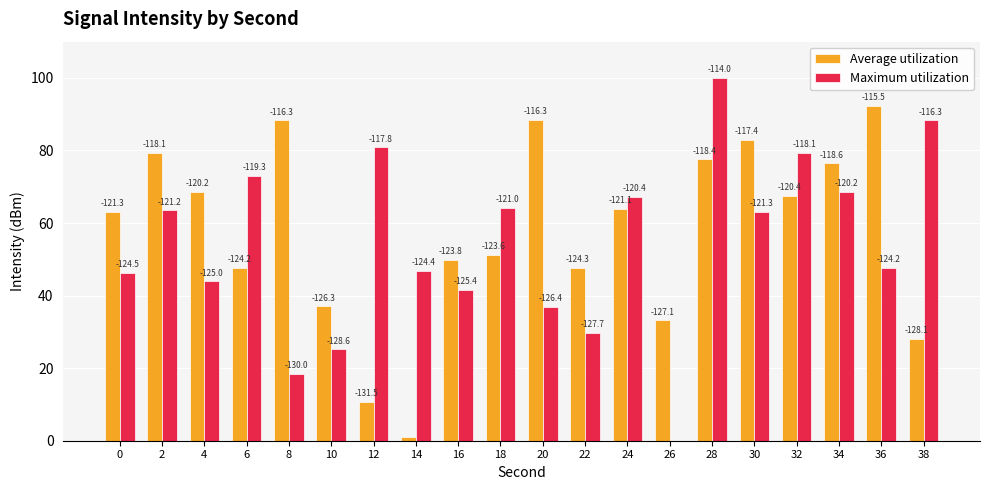

Which has a higher value, 22 or 10?

22